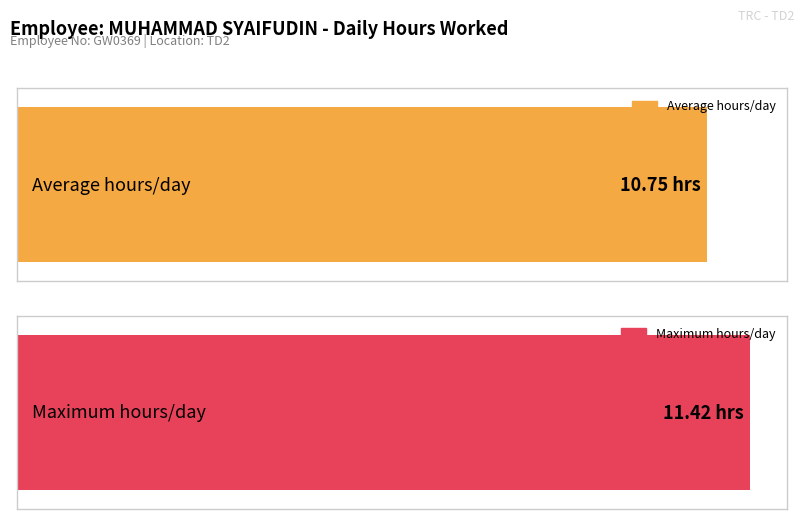

At which label does the data first exceed 11?

2